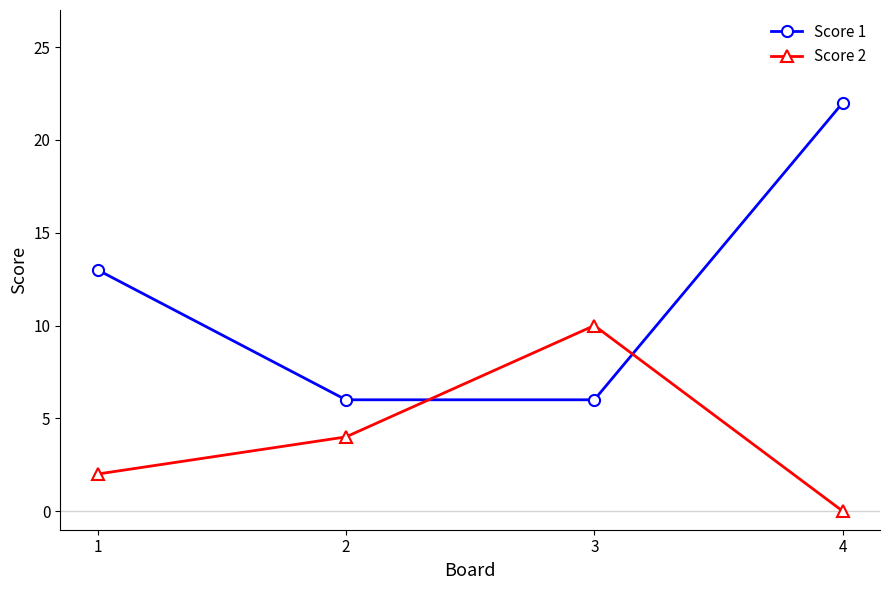

How many lines are shown in the chart?

2